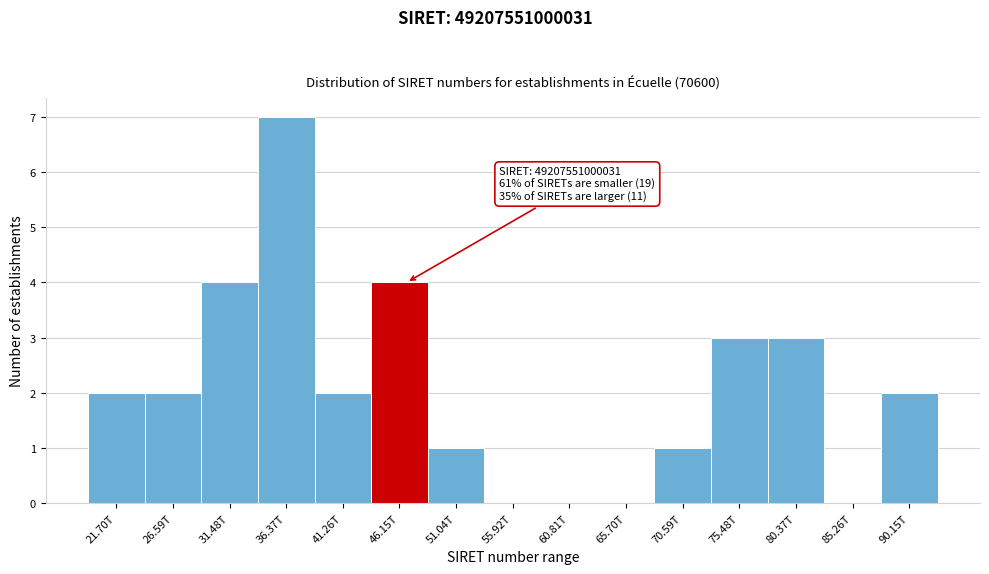

Reading left to right, list all the values displayed in this chart.

21.70T=2	26.59T=2	31.48T=4	36.37T=7	41.26T=2	46.15T=4	51.04T=1	55.92T=0	60.81T=0	65.70T=0	70.59T=1	75.48T=3	80.37T=3	85.26T=0	90.15T=2